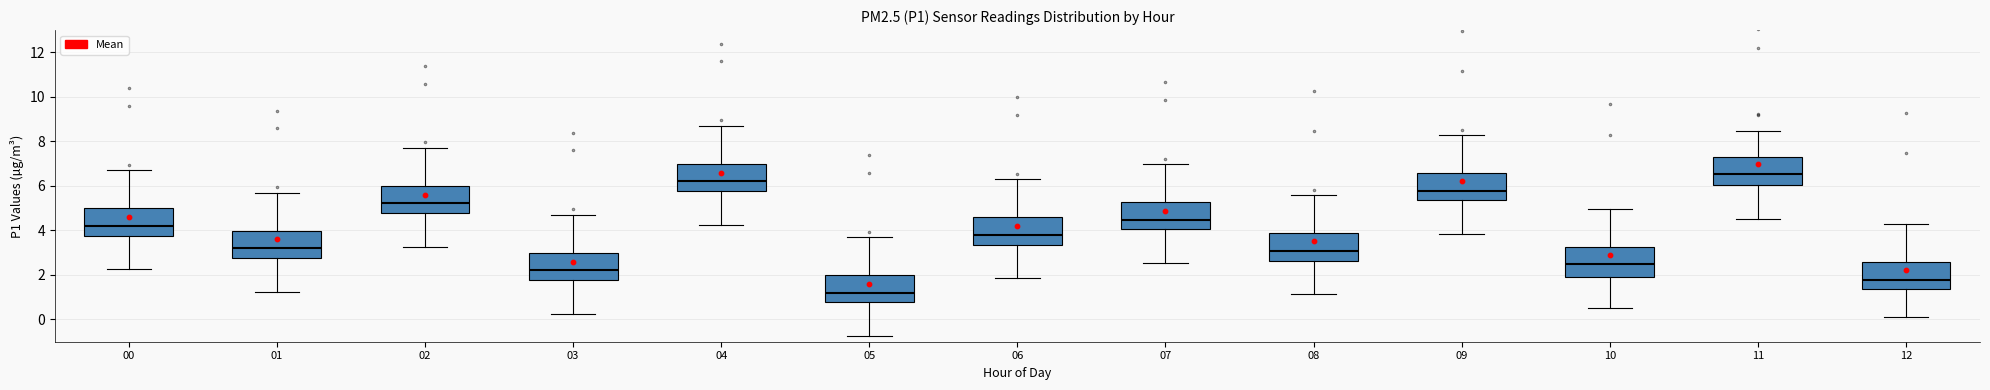

Reading left to right, transcribe this box plot: for each box, give where its median line is, the range the box spans, and where its two whiskers end, as read against the y-axis. The values are not printed on the chart, so give them approximately, as read against the axis.

00: median 4.2, box 3.8 to 5.0, whiskers 2.2 to 6.8
01: median 3.2, box 2.8 to 4.0, whiskers 1.2 to 5.8
02: median 5.2, box 4.8 to 6.0, whiskers 3.2 to 7.8
03: median 2.2, box 1.8 to 3.0, whiskers 0.2 to 4.8
04: median 6.2, box 5.8 to 7.0, whiskers 4.2 to 8.8
05: median 1.2, box 0.8 to 2.0, whiskers -0.8 to 3.8
06: median 3.8, box 3.4 to 4.6, whiskers 1.8 to 6.4
07: median 4.4, box 4.0 to 5.2, whiskers 2.6 to 7.0
08: median 3.0, box 2.6 to 3.8, whiskers 1.2 to 5.6
09: median 5.8, box 5.4 to 6.6, whiskers 3.8 to 8.2
10: median 2.4, box 2.0 to 3.2, whiskers 0.6 to 5.0
11: median 6.6, box 6.0 to 7.2, whiskers 4.6 to 8.4
12: median 1.8, box 1.4 to 2.6, whiskers 0.2 to 4.2